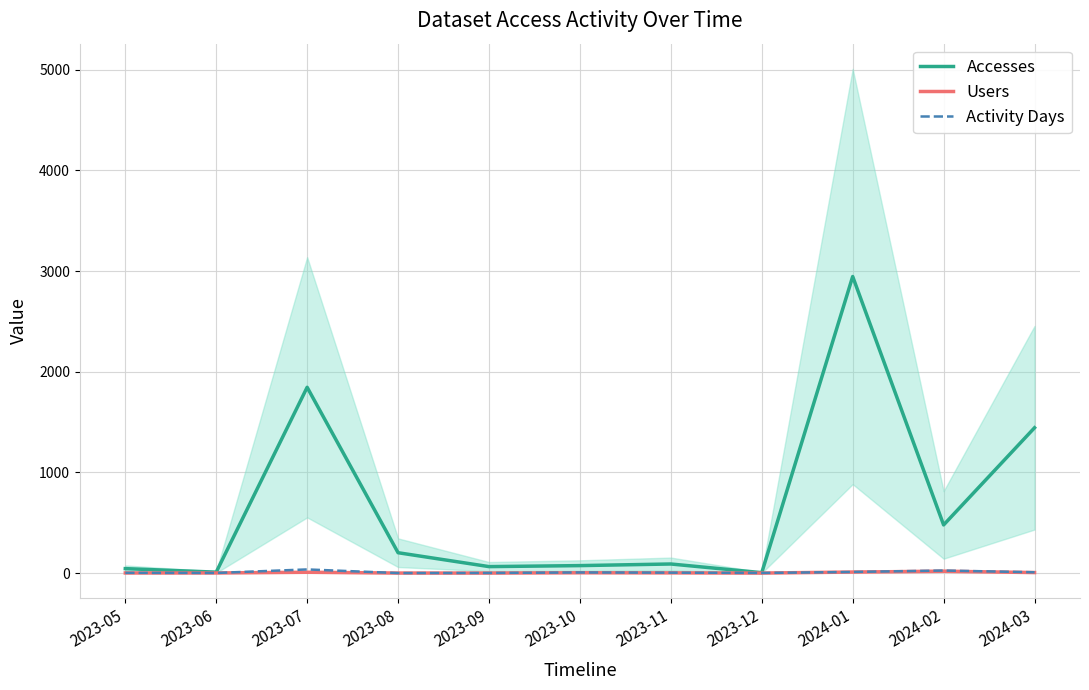

At how many categories does at least one series exceed 2357?

1